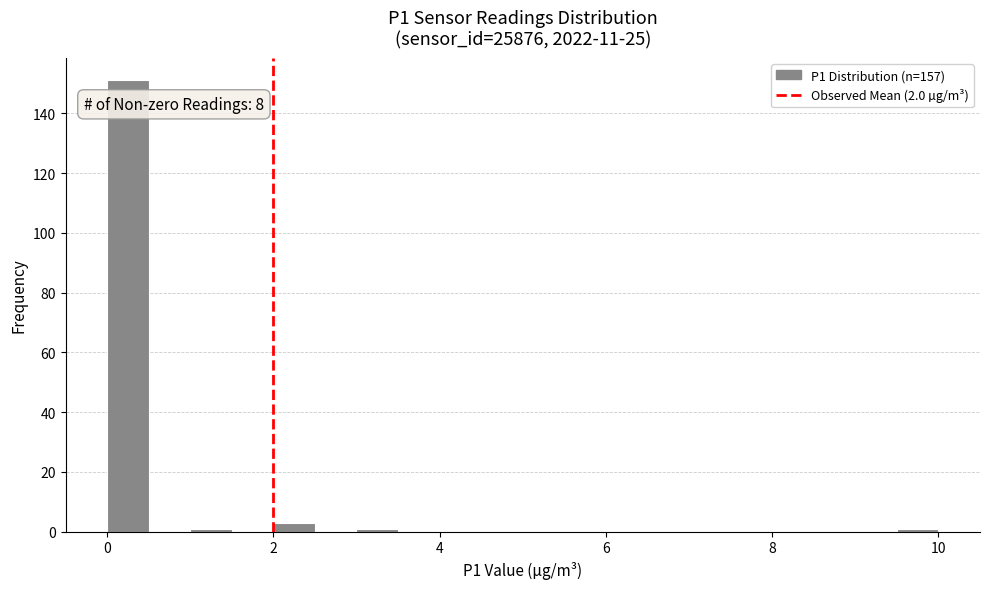

Around what value on the x-axis is the tallest bar? Give the approximate position of its centre, as read against the axis.

0.2